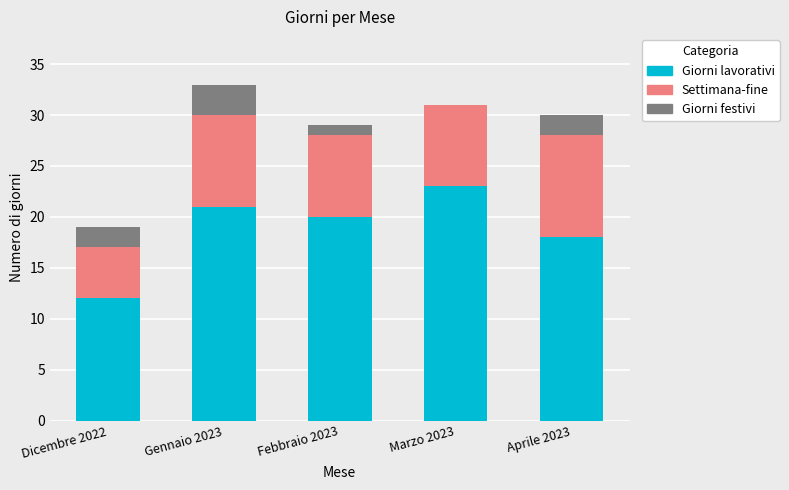

What is the total value across all series at Aprile 2023?

30